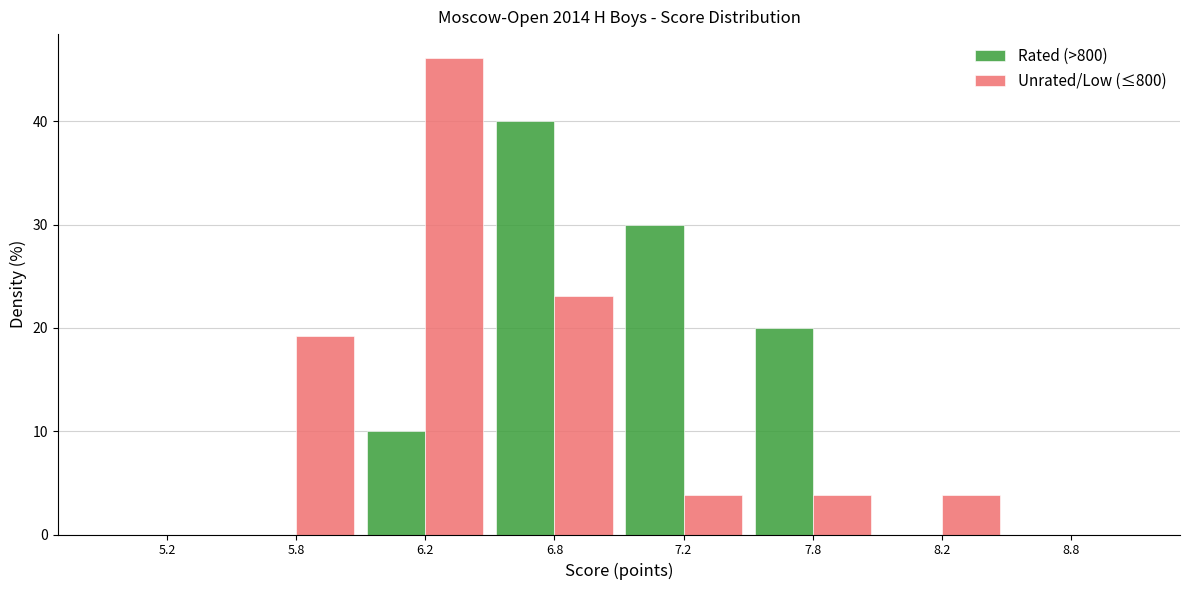

Reading right to left, what are all the values shown in this chart?

Rated (>800): 8.8=0.0	8.2=0.0	7.8=20.0	7.2=30.0	6.8=40.0	6.2=10.0	5.8=0.0	5.2=0.0
Unrated/Low (≤800): 8.8=0.0	8.2=3.8	7.8=3.8	7.2=3.8	6.8=23.1	6.2=46.2	5.8=19.2	5.2=0.0